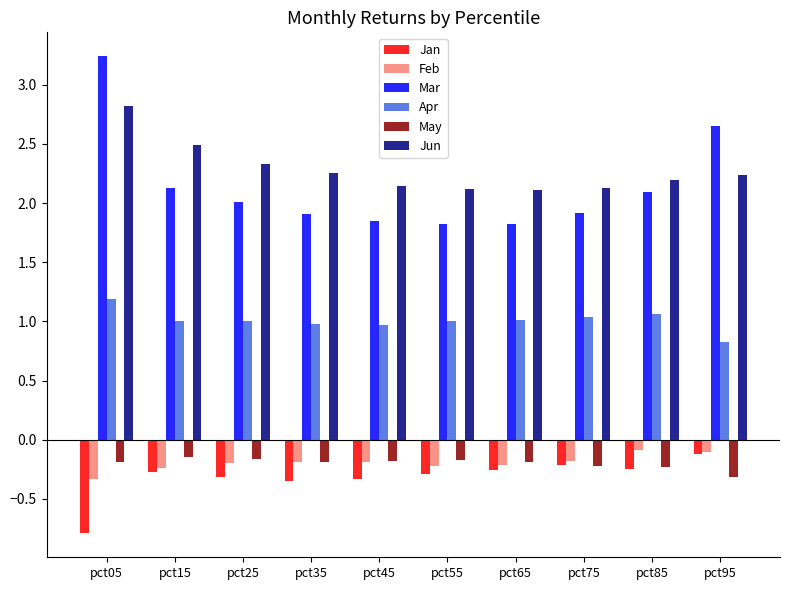

At which category is the sum across all series the highest?

pct05